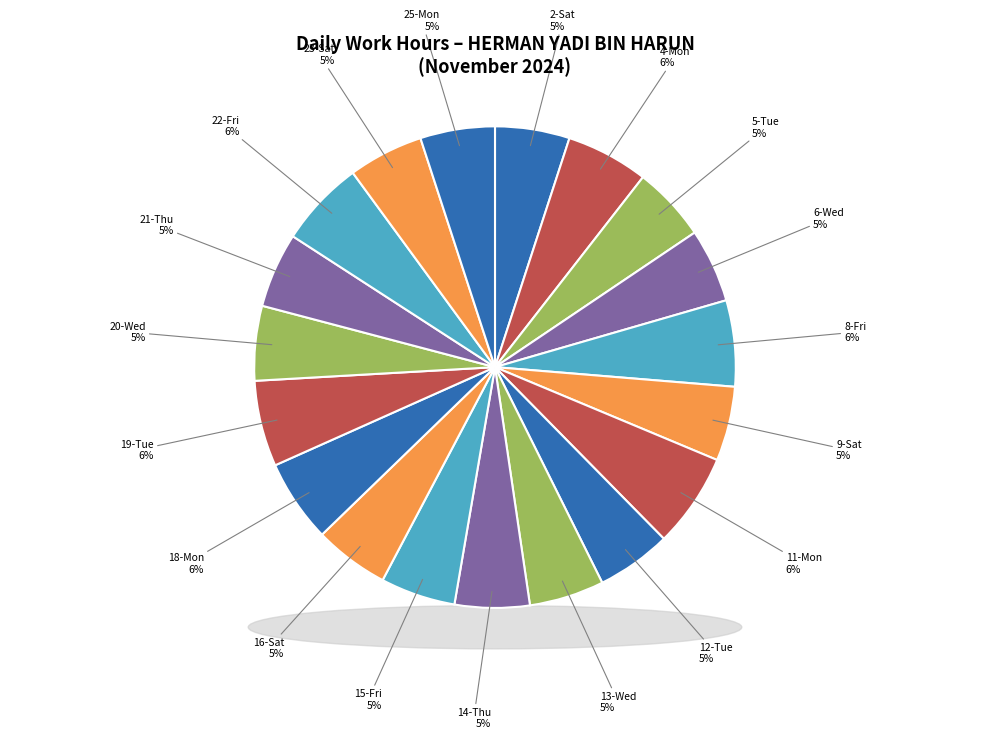

How much of the chart is everything except 16-Sat?

95.0%